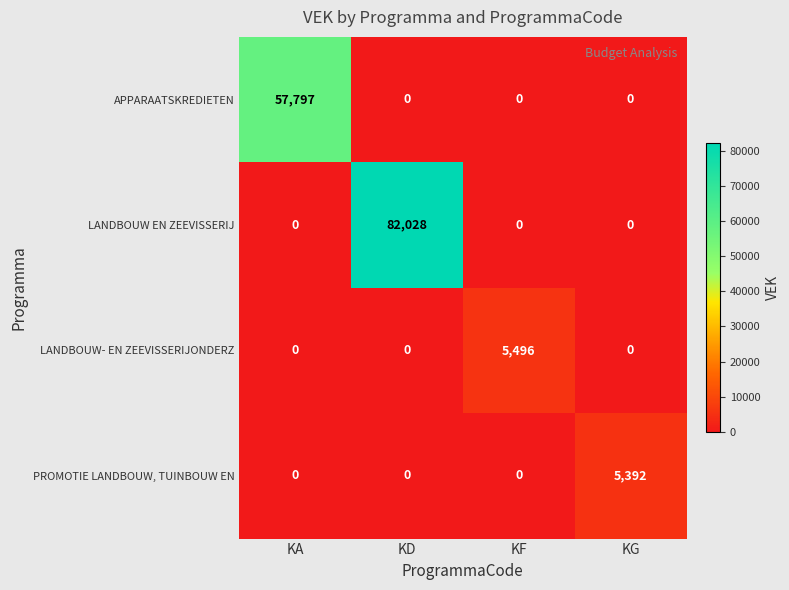

The value of PROMOTIE LANDBOUW, TUINBOUW EN at KA is -1663. True or false?

False